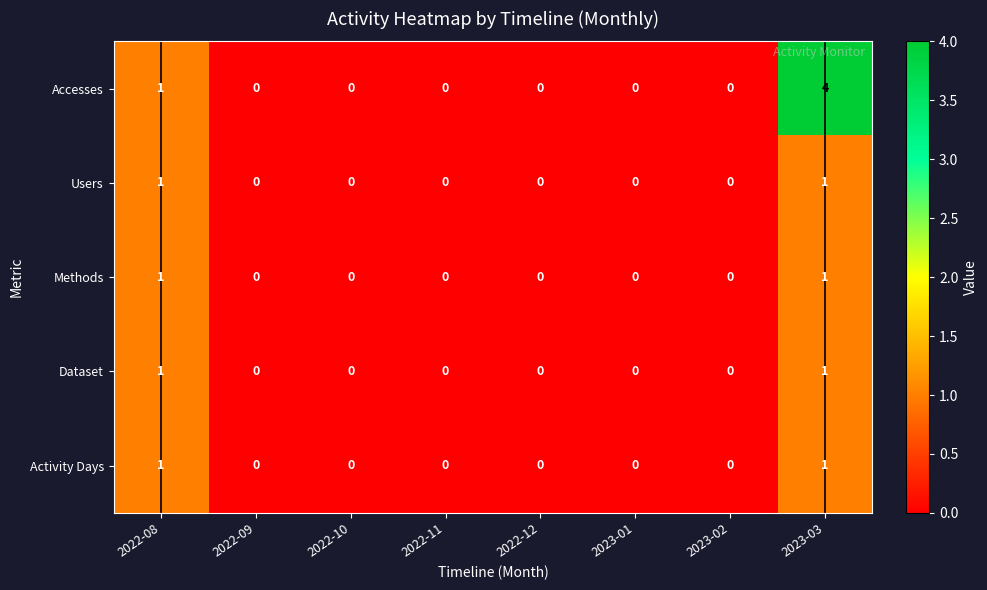

Which series has the largest total across all categories?

Accesses